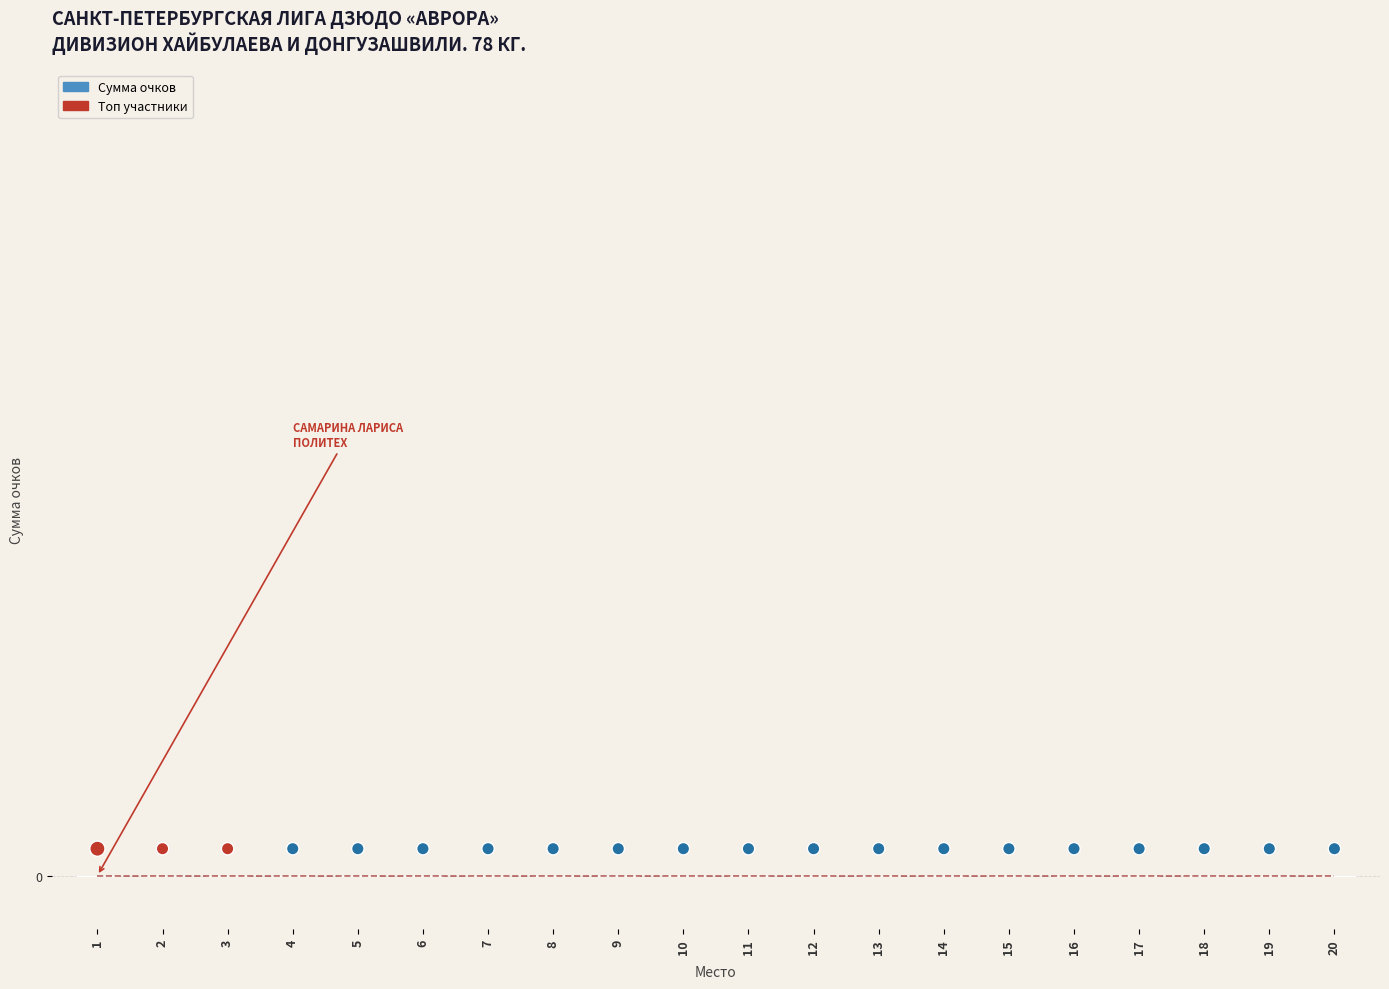

What are all the series names shown in the legend?

Сумма очков, Позиция